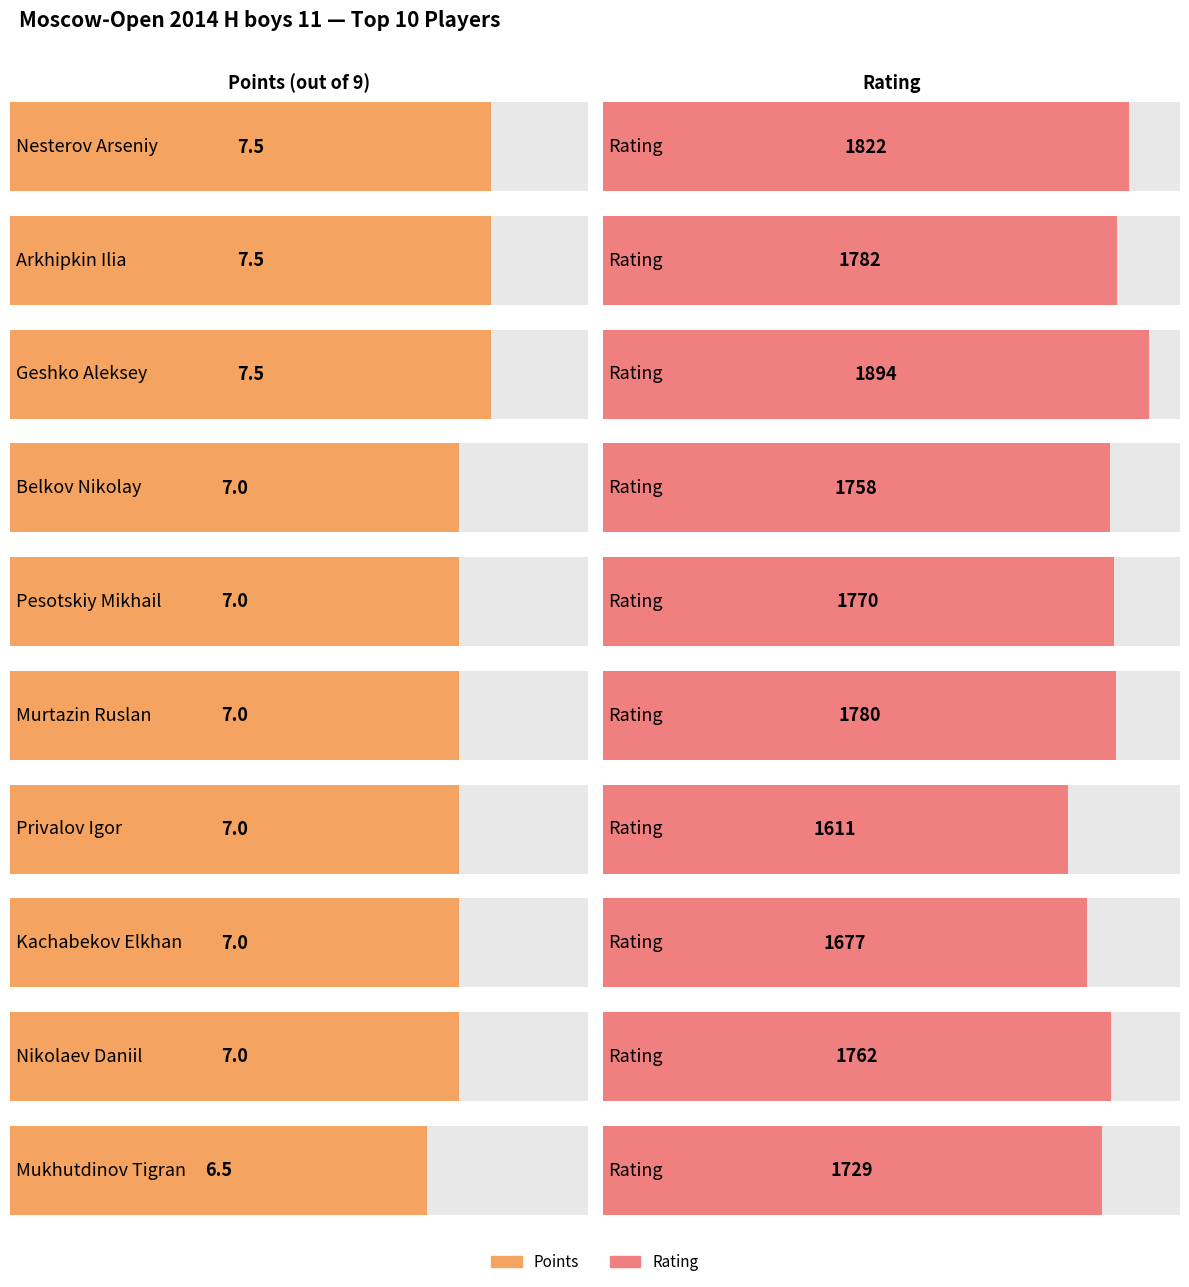

What is the minimum value shown in the chart?

6.5